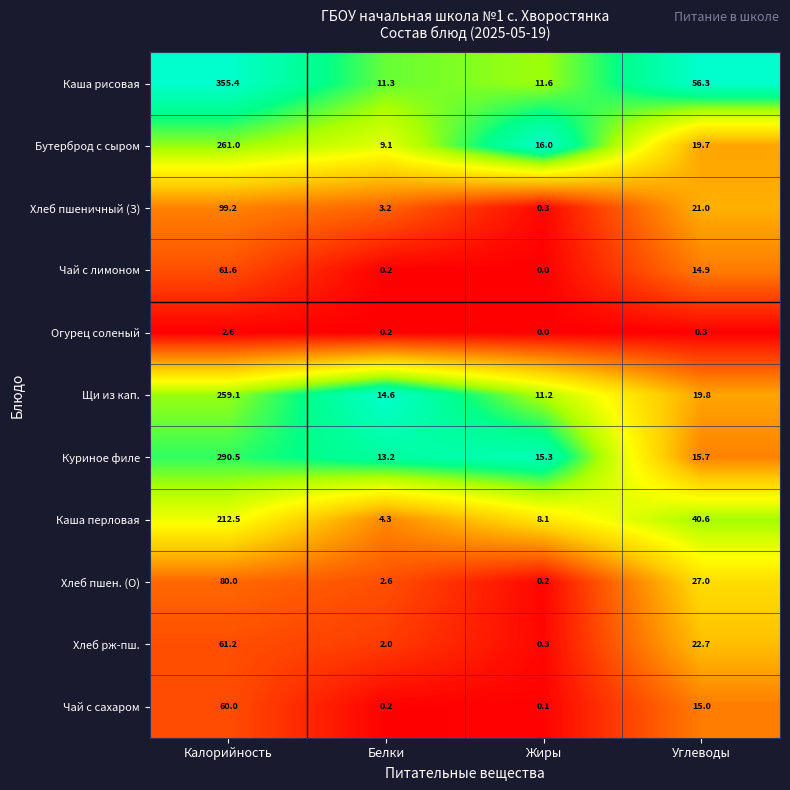

At which category does the chart reach its minimum across all series?

Жиры